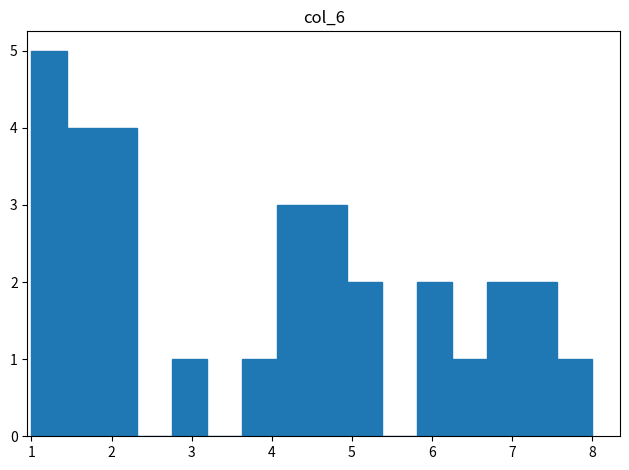

What is the height of the bar covering 7.1 to 7.6 on the x-axis? Neither the bar edges nor the heights are printed on the chart, so give them approximately, as read against the axes.

2